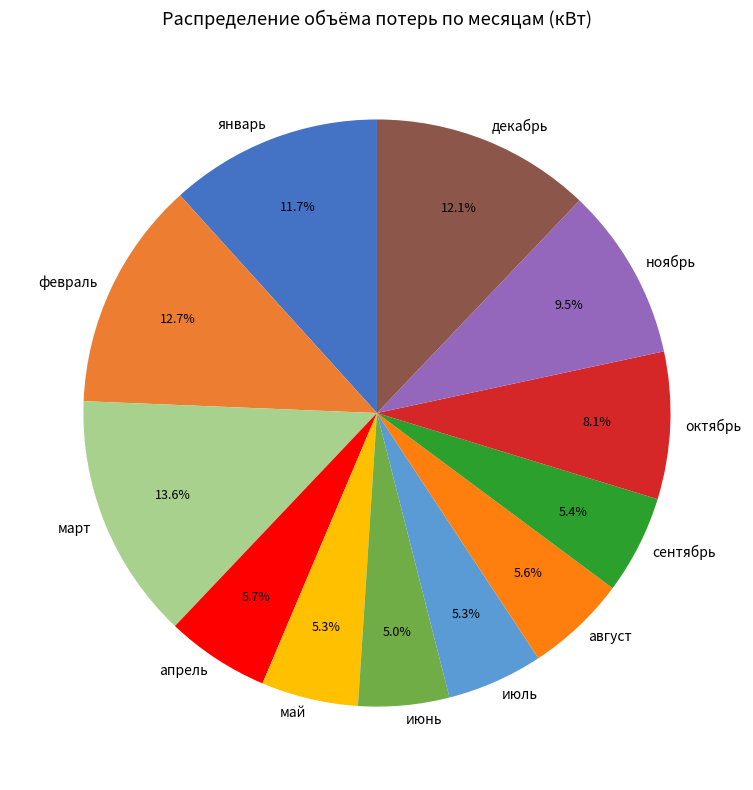

How many segments does this pie chart have?

12